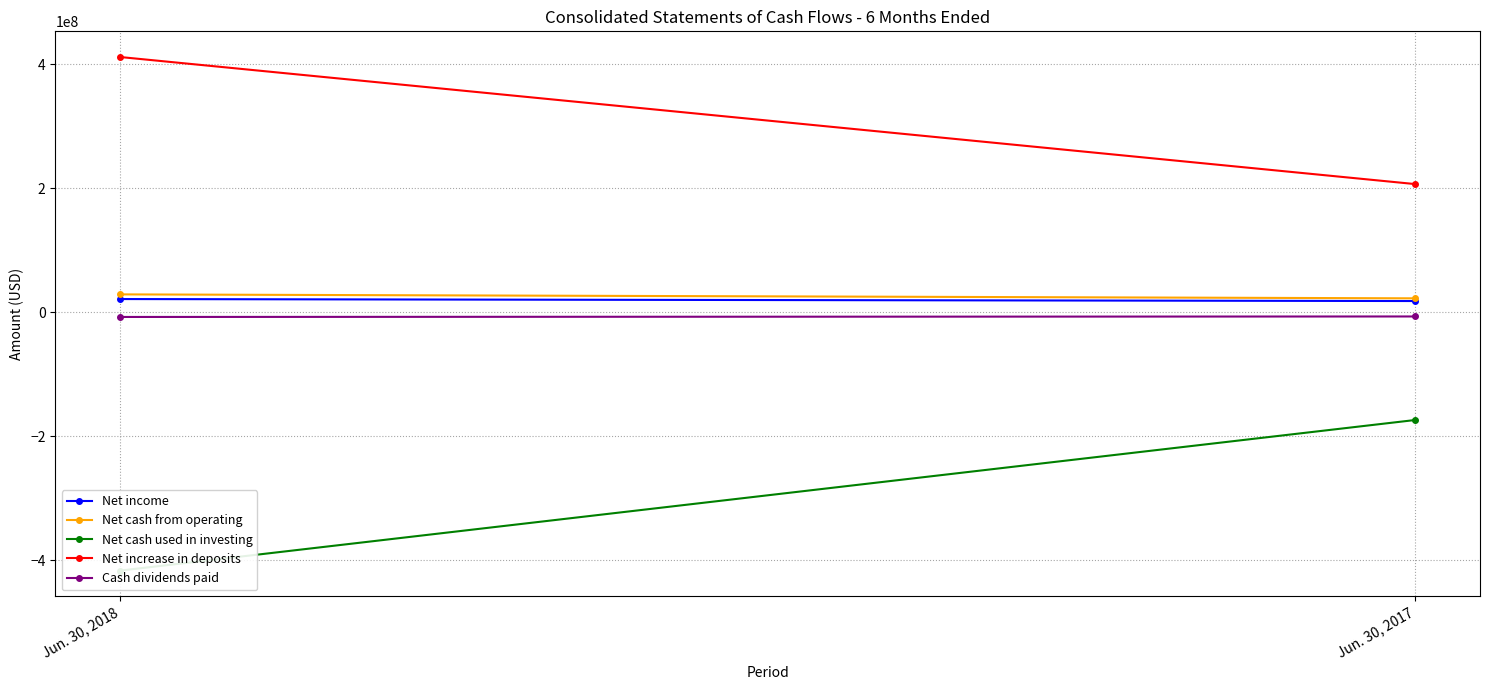

True or false: Net cash used in investing has a value of -285749808 at Jun. 30, 2018.

False